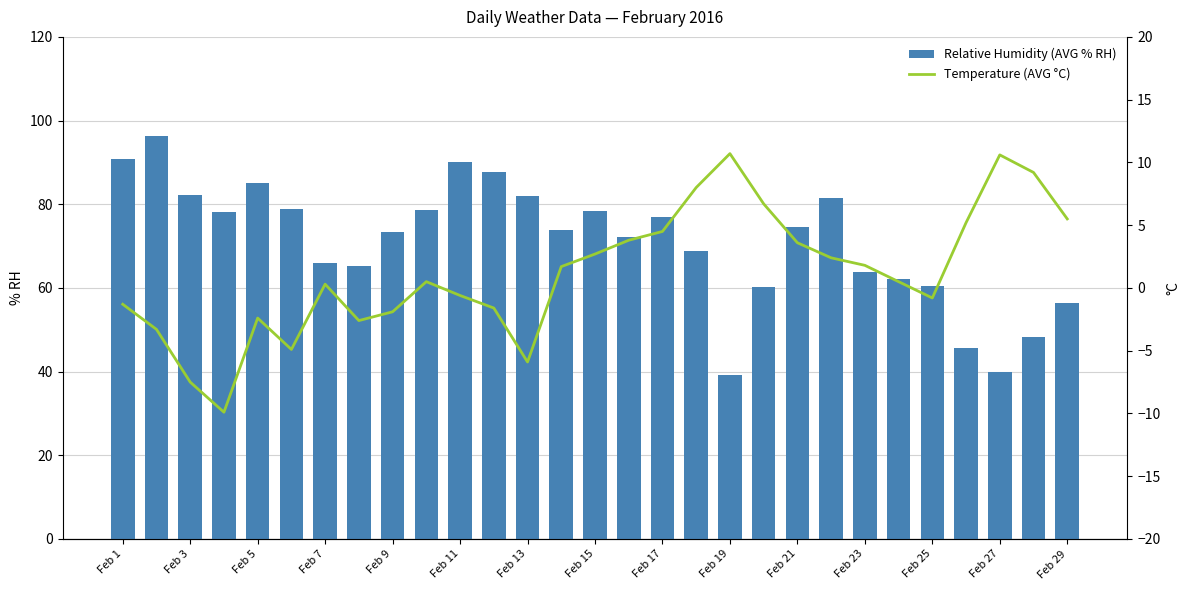

What is the maximum value for Relative Humidity (AVG % RH)?

96.2